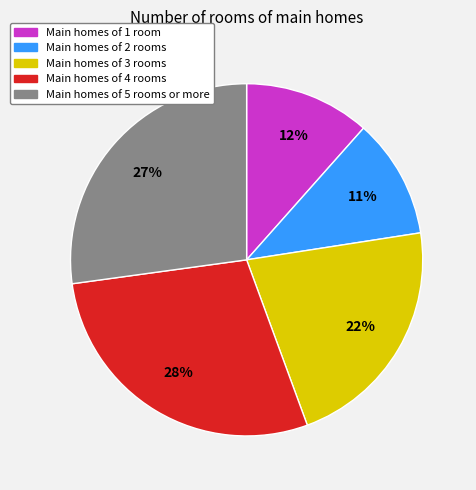

Rank the categories by value from lowest to highest.

Main homes of 2 rooms, Main homes of 1 room, Main homes of 3 rooms, Main homes of 5 rooms or more, Main homes of 4 rooms